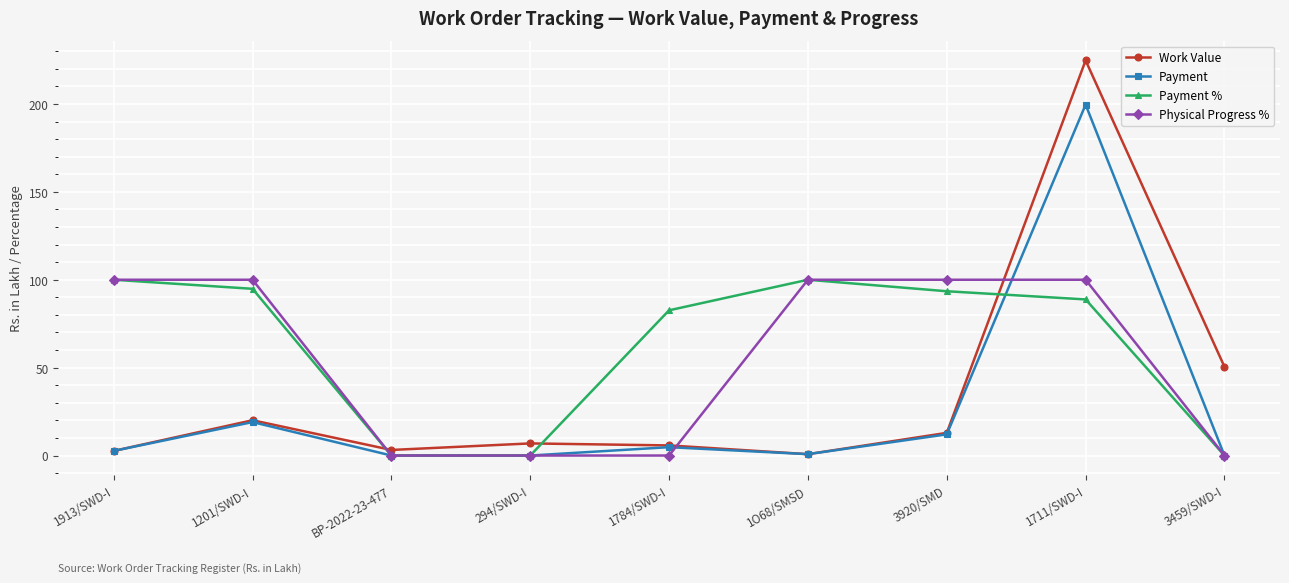

True or false: Payment has more than 0 interior local peaks.

True